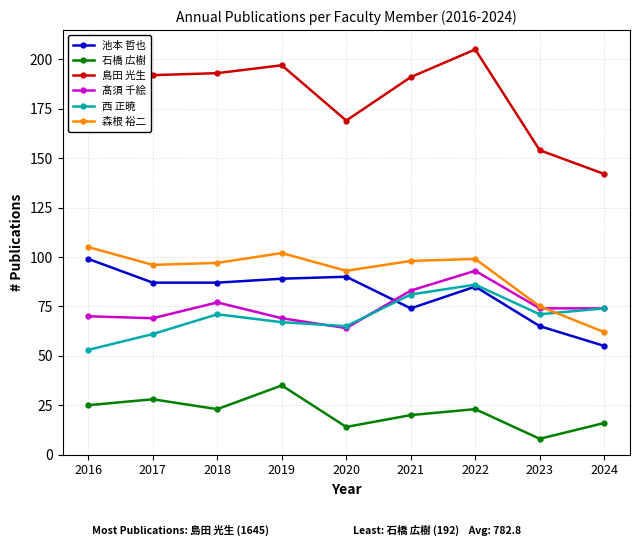

What are all the series names shown in the legend?

池本 哲也, 石橋 広樹, 島田 光生, 髙須 千絵, 西 正暁, 森根 裕二